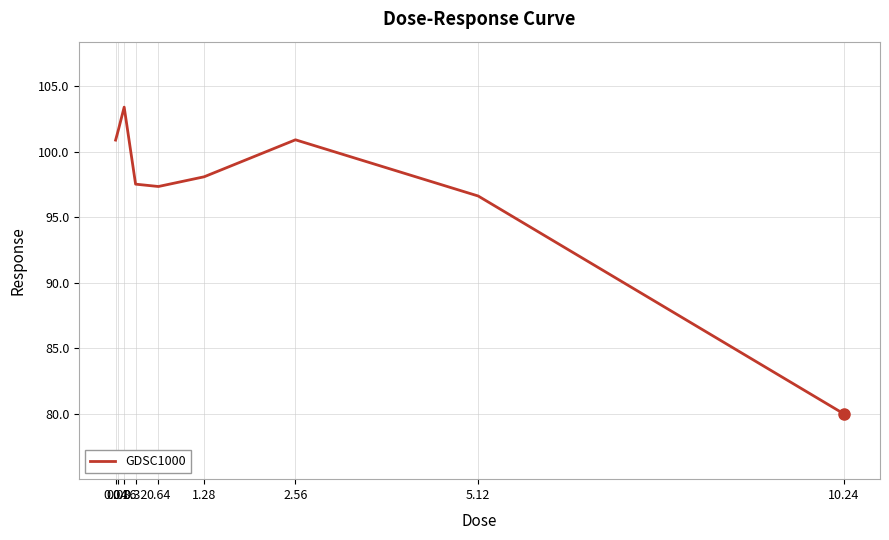

Reading left to right, transcribe all the data shown in this chart.

0.04=100.9	0.08=101.7	0.16=103.4	0.32=97.5	0.64=97.4	1.28=98.1	2.56=100.9	5.12=96.6	10.24=80.0